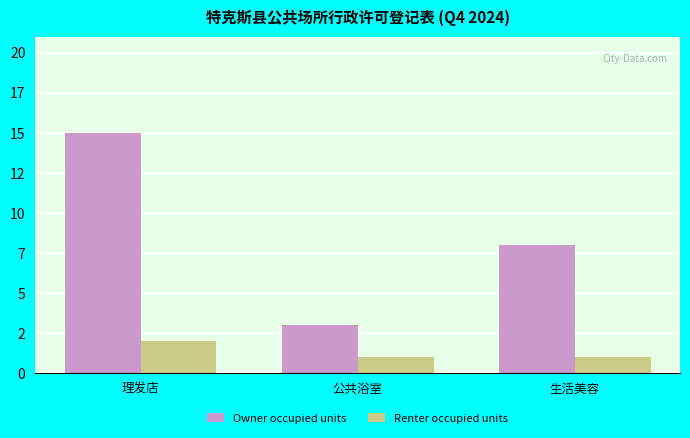

Reading left to right, what are all the values shown in this chart?

Owner occupied units: 理发店=15	公共浴室=3	生活美容=8
Renter occupied units: 理发店=2	公共浴室=1	生活美容=1